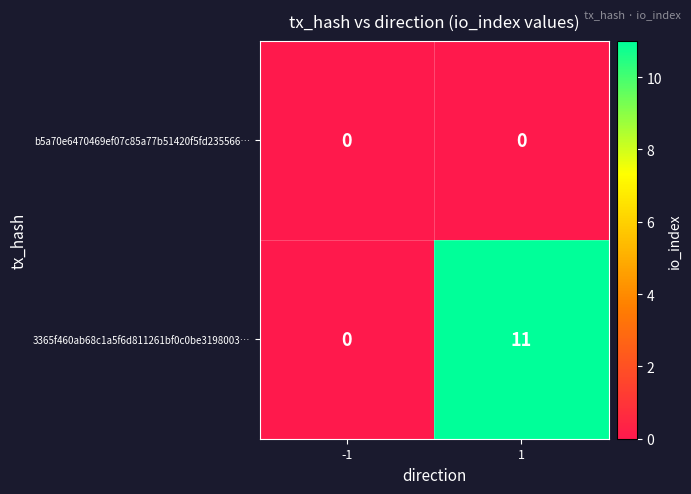

What is the average value of the 3365f460ab68c1a5f6d811261bf0c0be3198003… series?

6